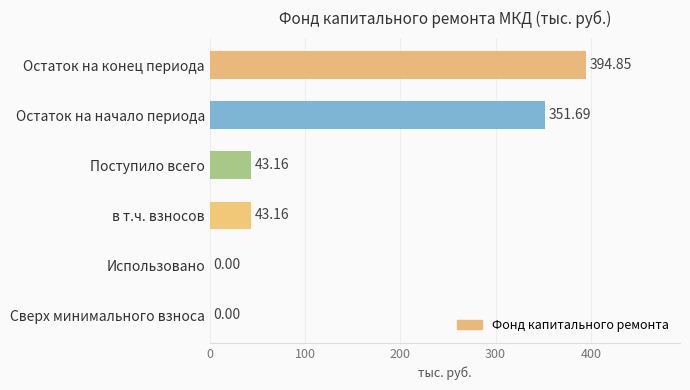

Does the chart contain stacked bars?

No